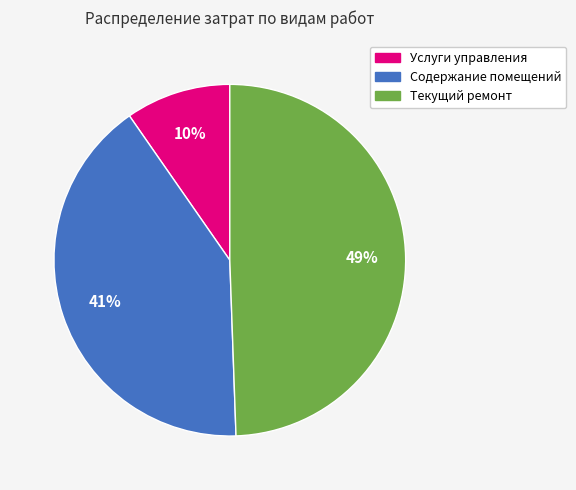

What percentage is the Услуги управления slice, to the nearest percent?

10%